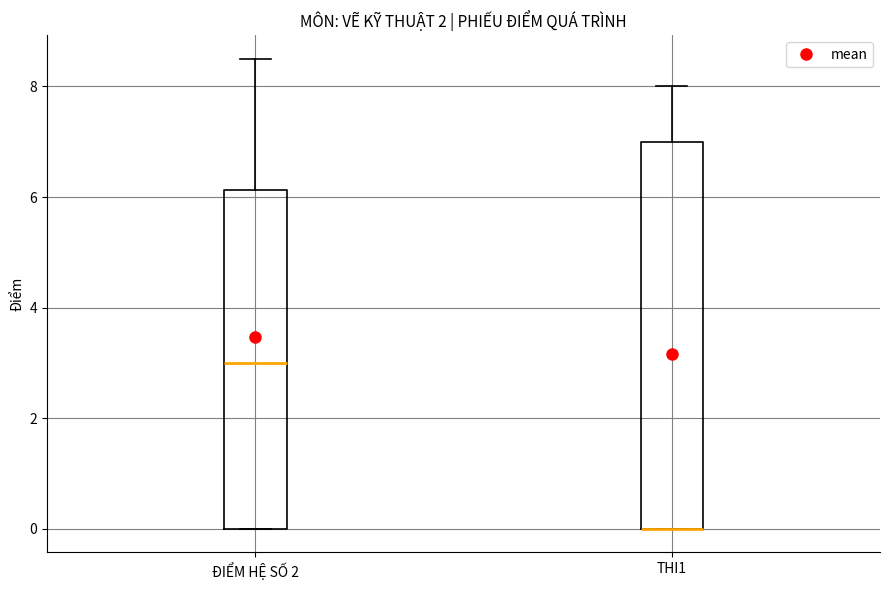

Reading left to right, read every box against the y-axis: the position of its median line, the range the box covers, and the ends of its whiskers. The values are not printed on the chart, so give them approximately, as read against the axis.

ĐIỂM HỆ SỐ 2: median 3.0, box 0.0 to 6.2, whiskers 0.0 to 8.6
THI1: median 0.0 (drawn on the box's lower edge), box 0.0 to 7.0, whiskers 0.0 to 8.0